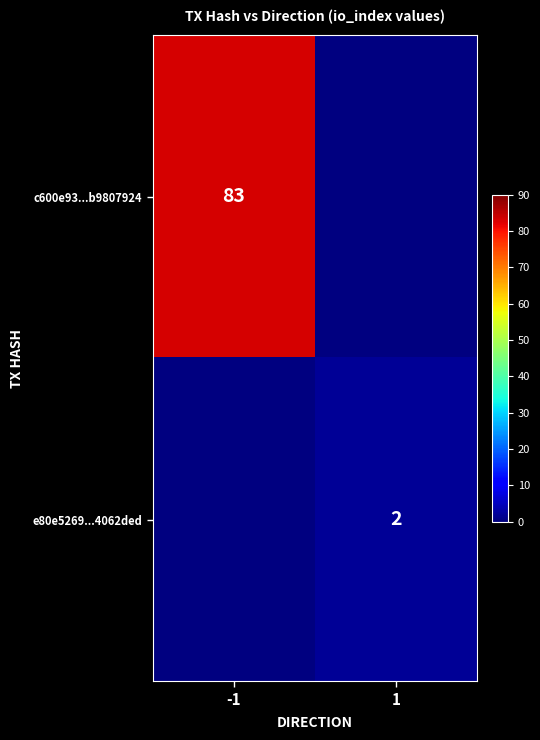

Is the value of e80e5269...4062ded at 1 greater than the value of c600e93...b9807924 at -1?

No